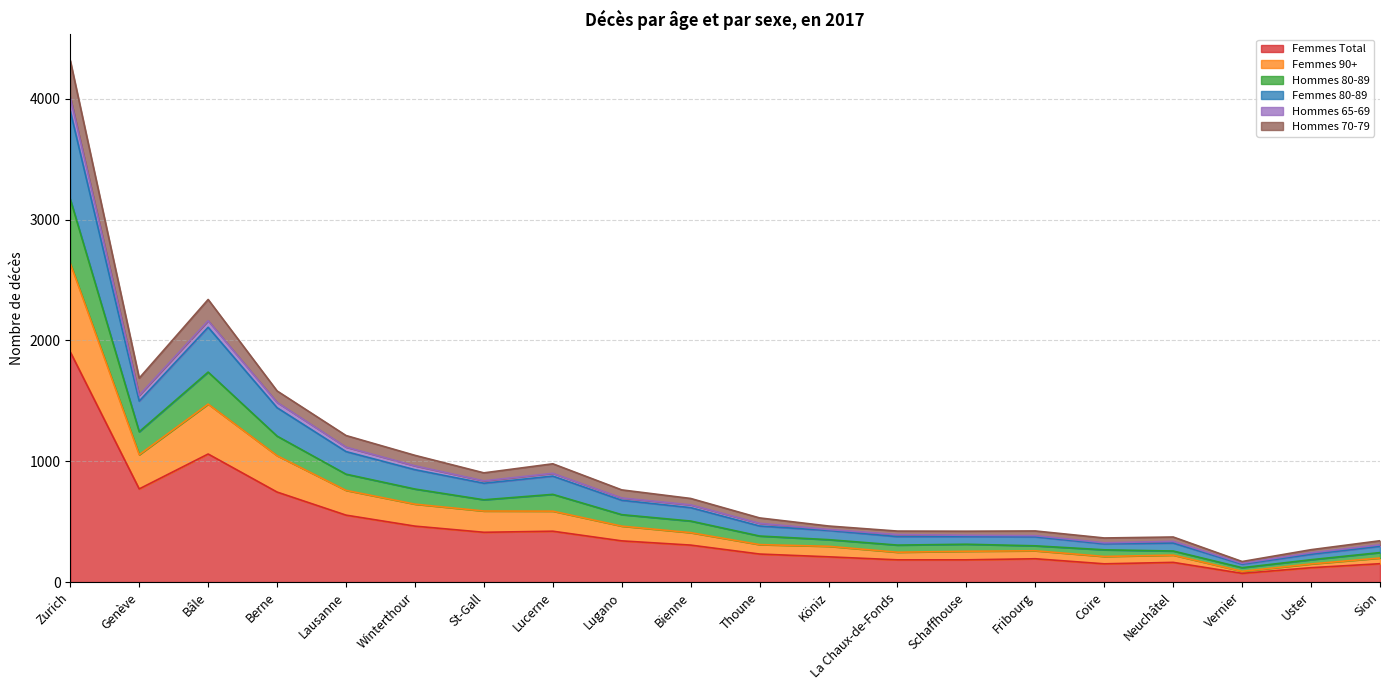

At which label does Femmes Total reach its peak?

Zurich